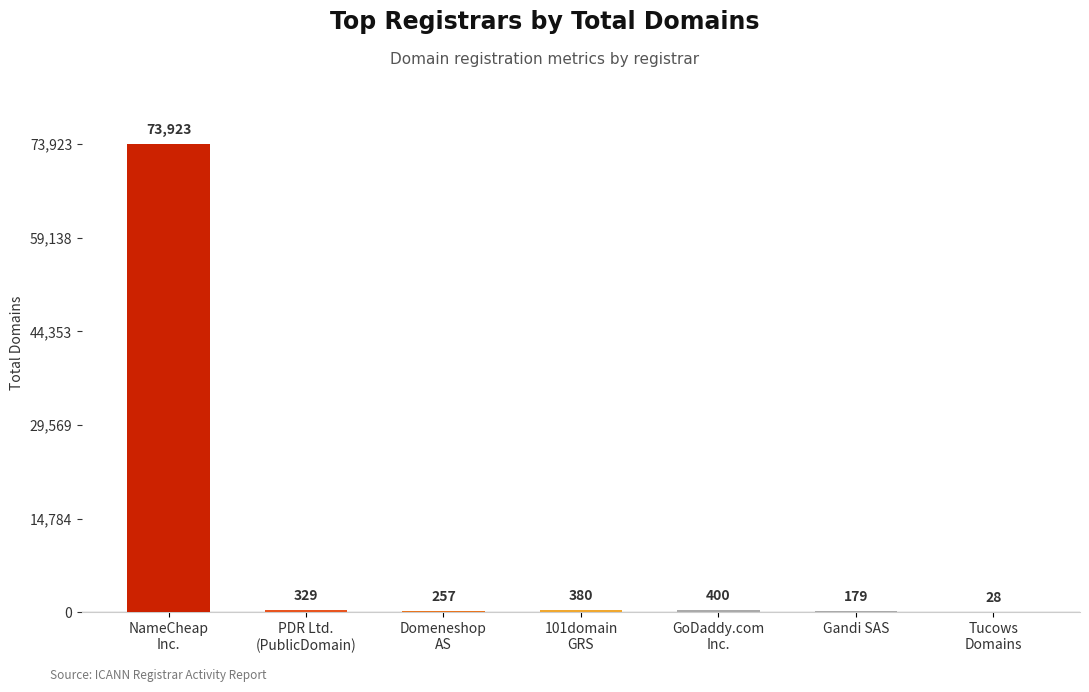

What is the maximum value shown in the chart?

73923